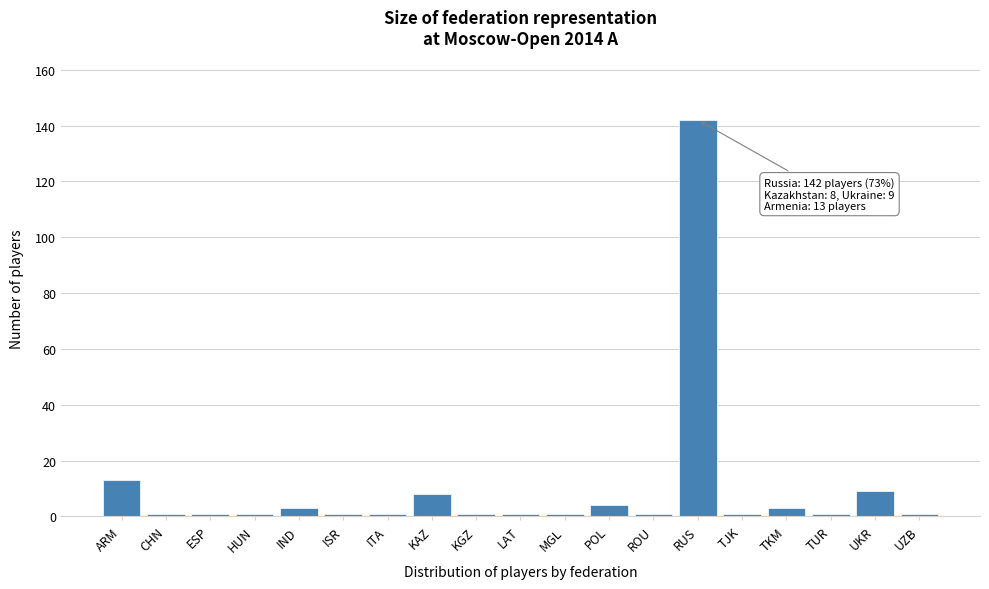

Reading right to left, extract all data points from this chart.

UZB=1	UKR=9	TUR=1	TKM=3	TJK=1	RUS=142	ROU=1	POL=4	MGL=1	LAT=1	KGZ=1	KAZ=8	ITA=1	ISR=1	IND=3	HUN=1	ESP=1	CHN=1	ARM=13